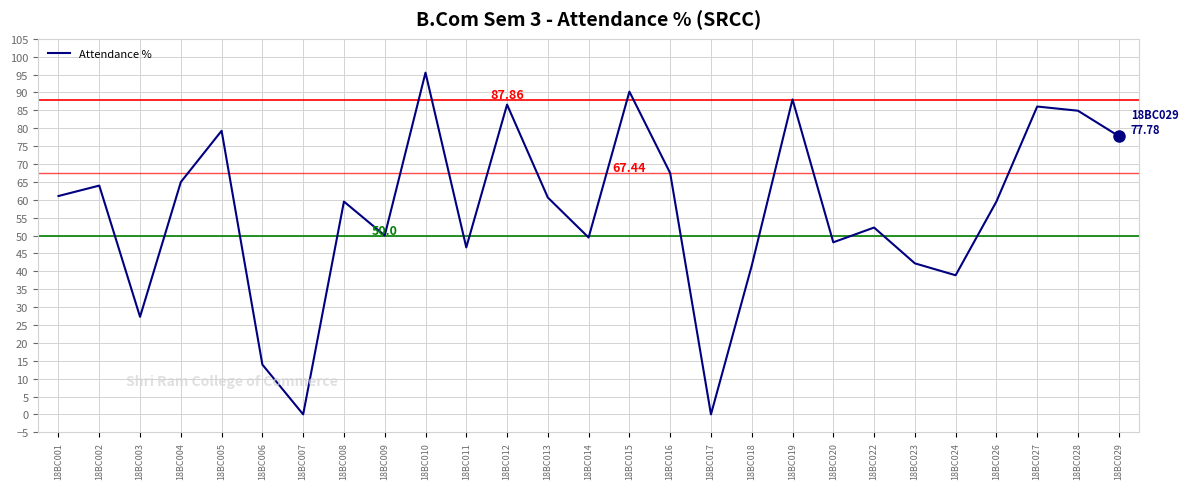

Between 18BC001 and 18BC019, which is larger?

18BC019